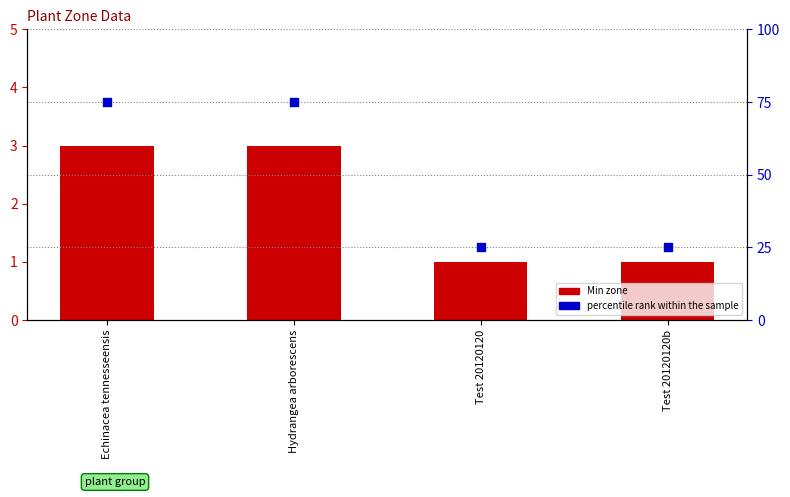

Is the value of Min zone at Echinacea tennesseensis greater than the value of percentile rank within the sample at Echinacea tennesseensis?

No